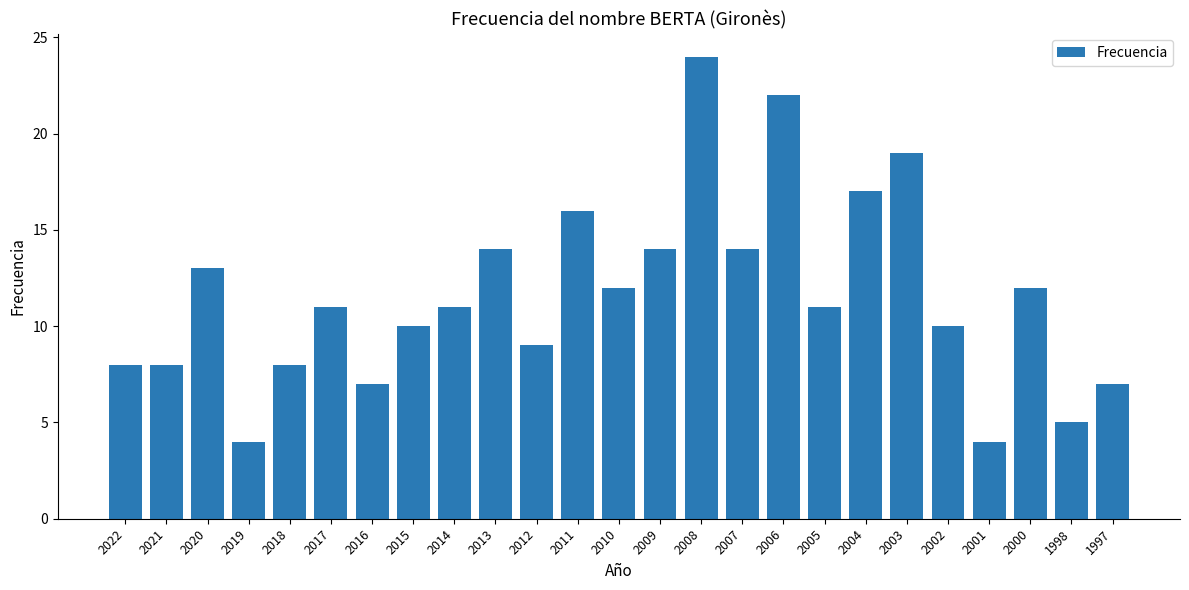

Count the number of data series in this chart.

1